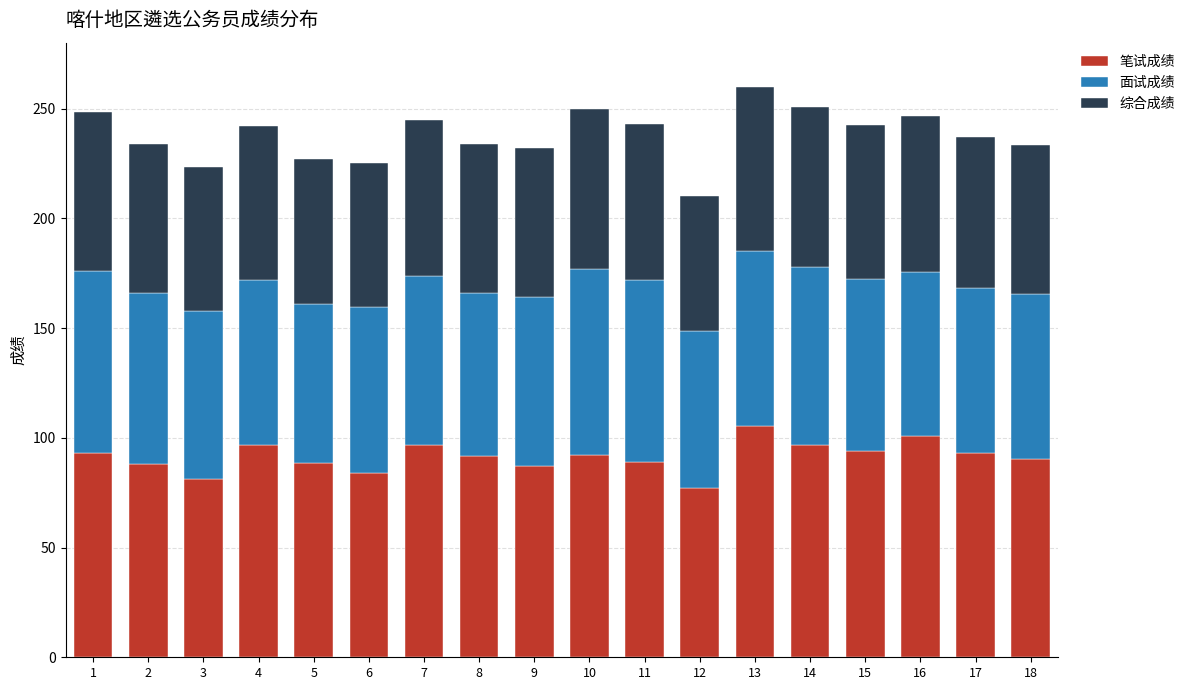

What is the sum of all 笔试成绩 values?

1644.5